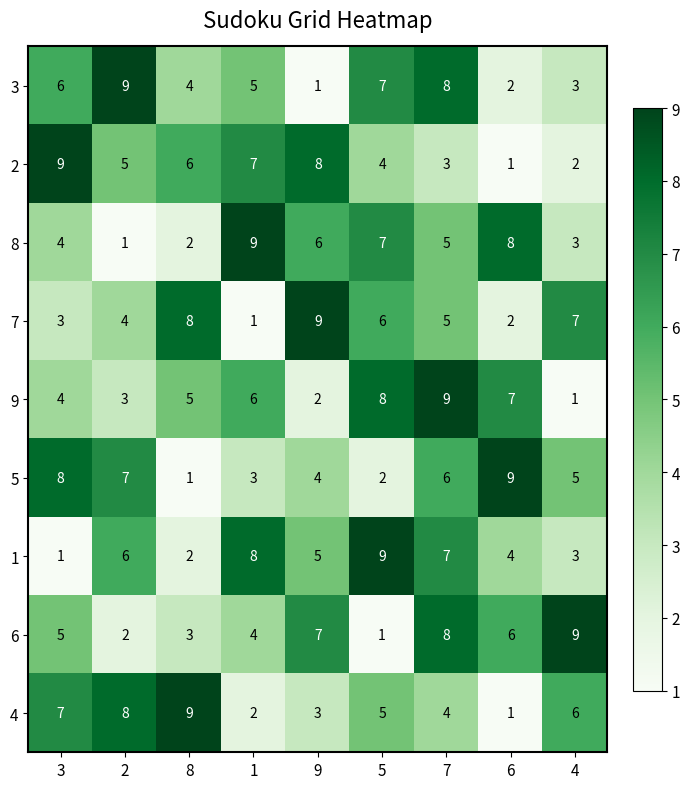

The 9 series shows 3 at 9. True or false?

False